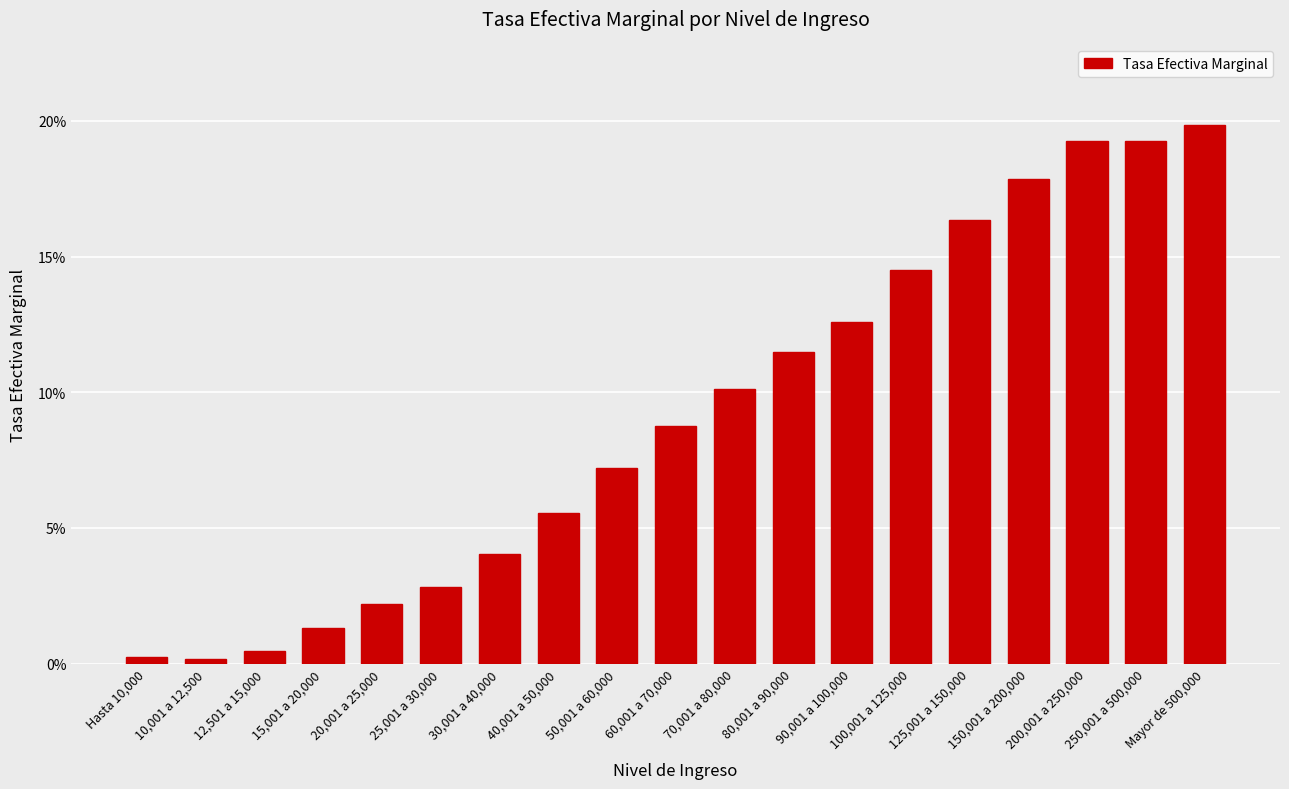

Does the chart contain any negative values?

No